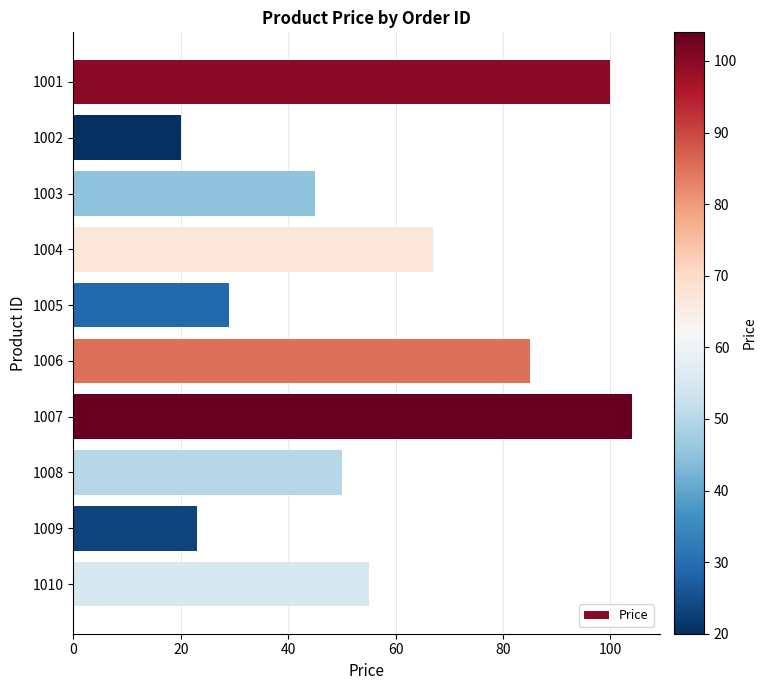

What is the value of the 7th bar from the top?

104